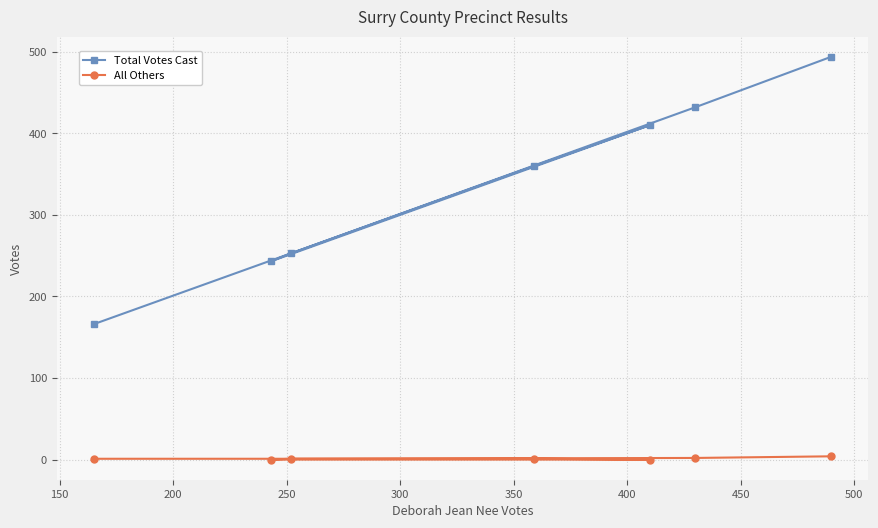

Which series has the largest range (max minus min)?

Total Votes Cast